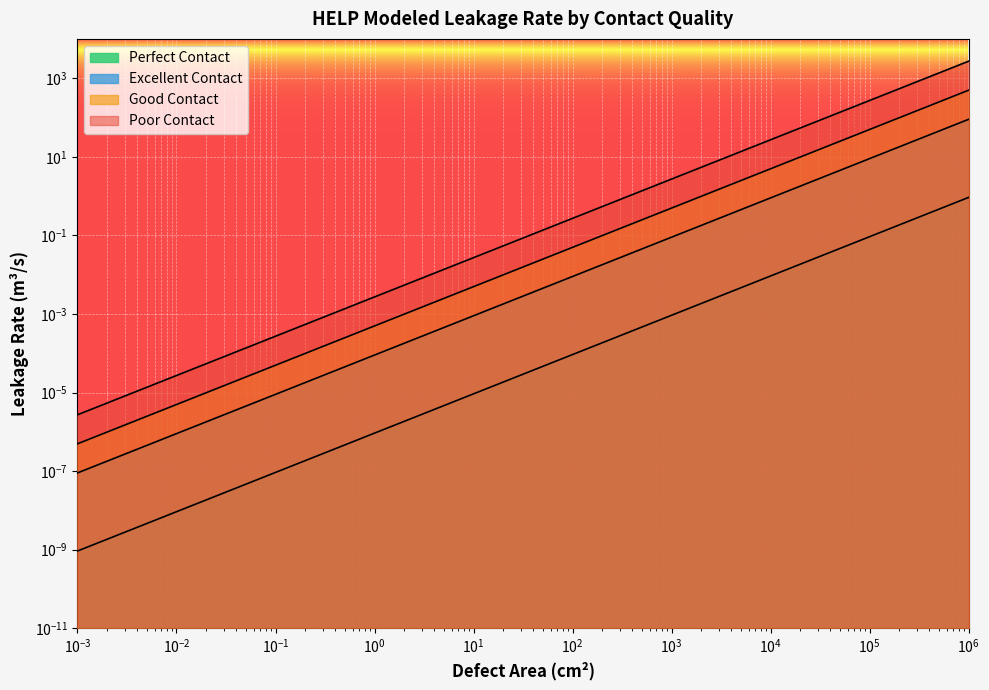

At which category is the sum across all series the highest?

1000000